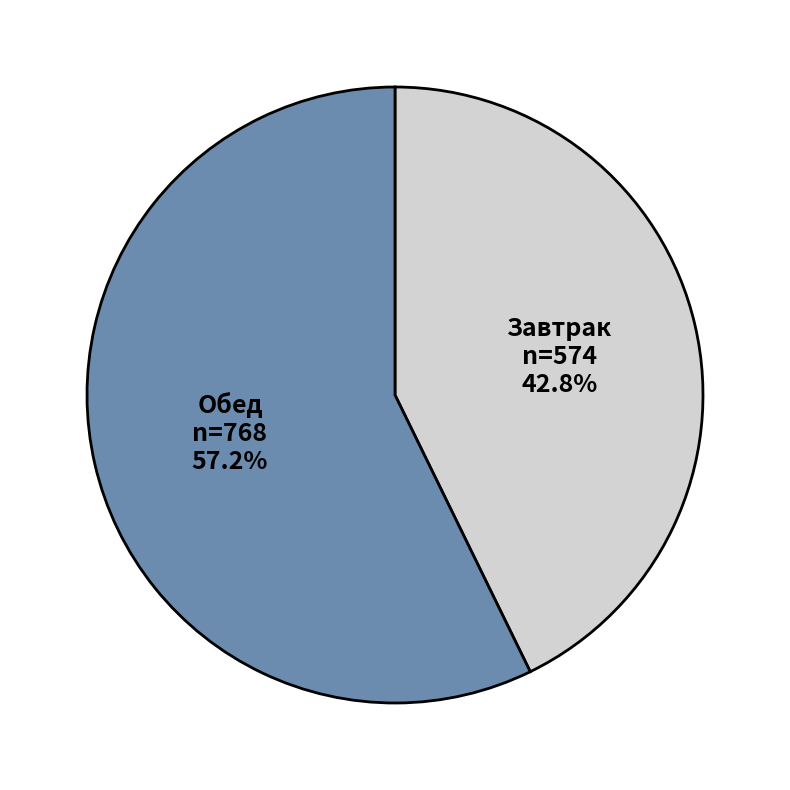

To the nearest percent, what is the combined percentage of Обед and Завтрак?

100%